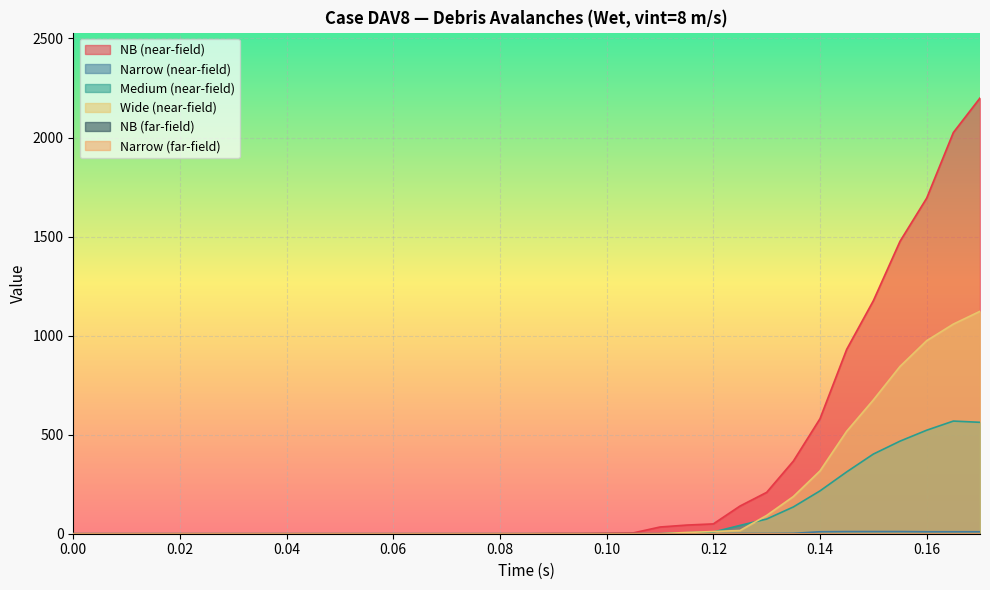

Does the chart display data point markers on the line(s)?

No